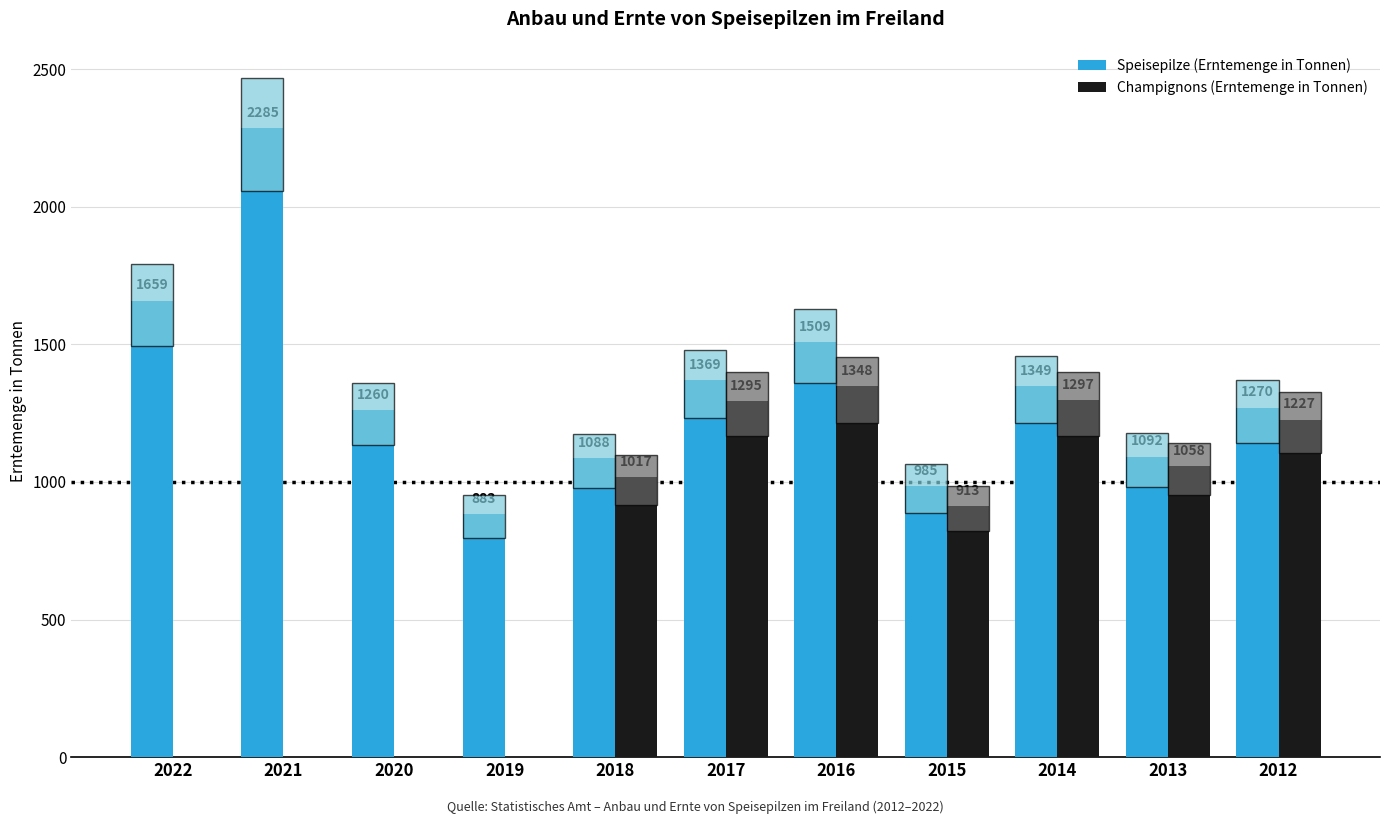

Which series has the largest range (max minus min)?

Speisepilze (Erntemenge in Tonnen)